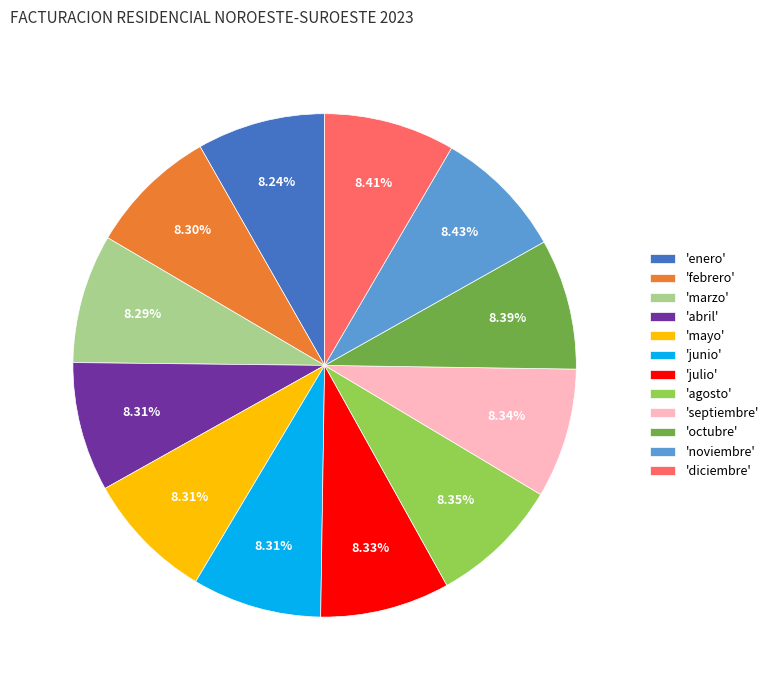

What is the ratio of the value at 'junio' to the value at 'noviembre'?

1.0